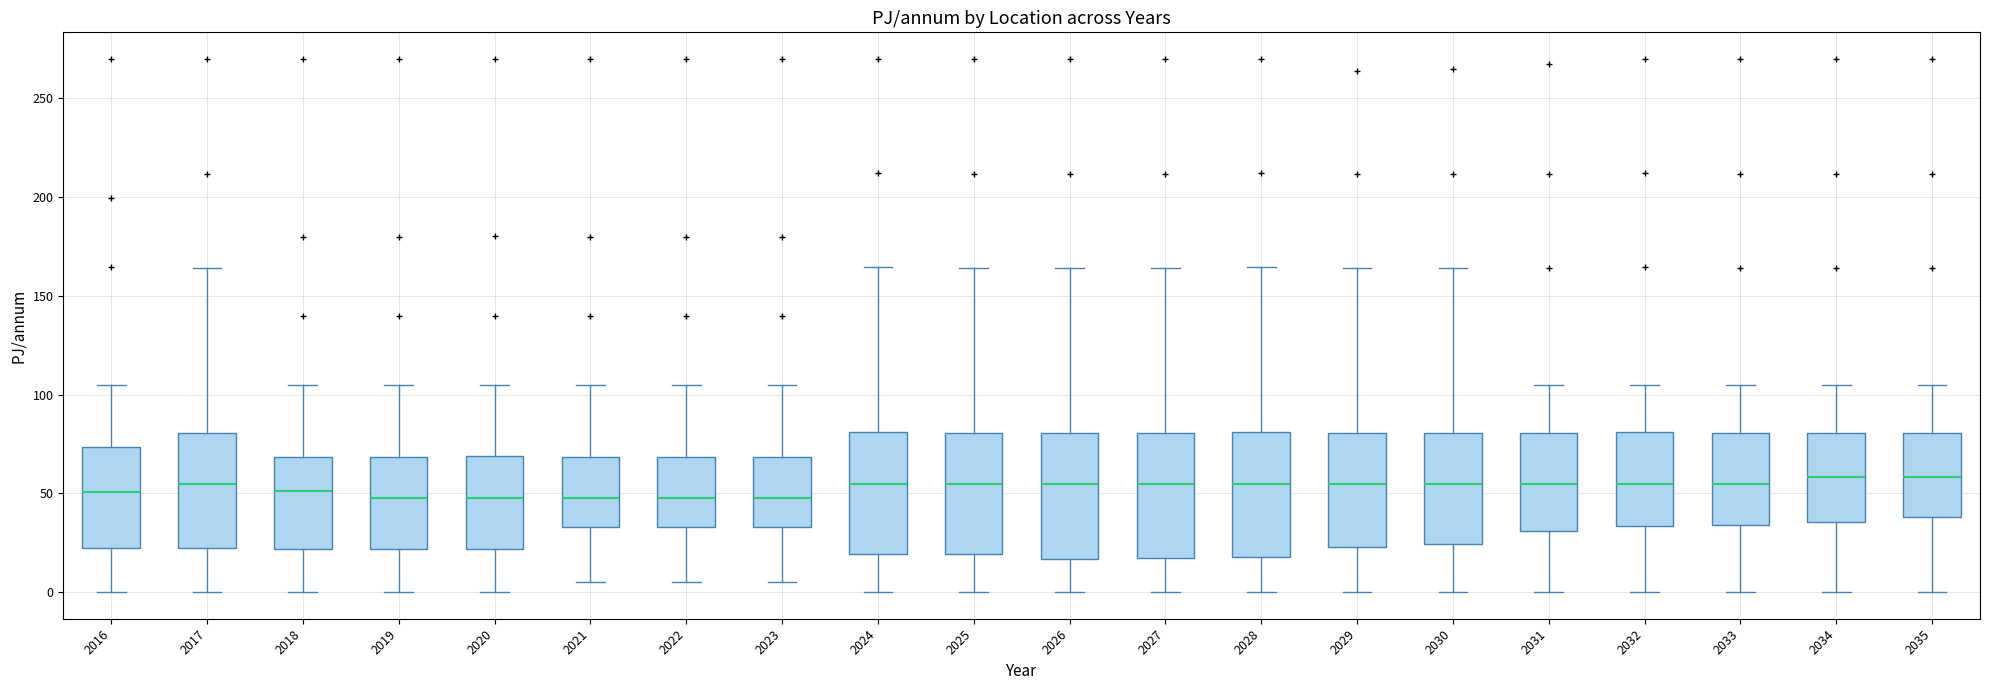

Reading left to right, transcribe this box plot: for each box, give where its median line is, the range the box spans, and where its two whiskers end, as read against the y-axis. The values are not printed on the chart, so give them approximately, as read against the axis.

2016: median 50, box 20 to 75, whiskers 0 to 105
2017: median 55, box 20 to 80, whiskers 0 to 165
2018: median 50, box 20 to 70, whiskers 0 to 105
2019: median 50, box 20 to 70, whiskers 0 to 105
2020: median 50, box 20 to 70, whiskers 0 to 105
2021: median 50, box 35 to 70, whiskers 5 to 105
2022: median 50, box 35 to 70, whiskers 5 to 105
2023: median 50, box 35 to 70, whiskers 5 to 105
2024: median 55, box 20 to 80, whiskers 0 to 165
2025: median 55, box 20 to 80, whiskers 0 to 165
2026: median 55, box 15 to 80, whiskers 0 to 165
2027: median 55, box 15 to 80, whiskers 0 to 165
2028: median 55, box 20 to 80, whiskers 0 to 165
2029: median 55, box 25 to 80, whiskers 0 to 165
2030: median 55, box 25 to 80, whiskers 0 to 165
2031: median 55, box 30 to 80, whiskers 0 to 105
2032: median 55, box 35 to 80, whiskers 0 to 105
2033: median 55, box 35 to 80, whiskers 0 to 105
2034: median 60, box 35 to 80, whiskers 0 to 105
2035: median 60, box 40 to 80, whiskers 0 to 105